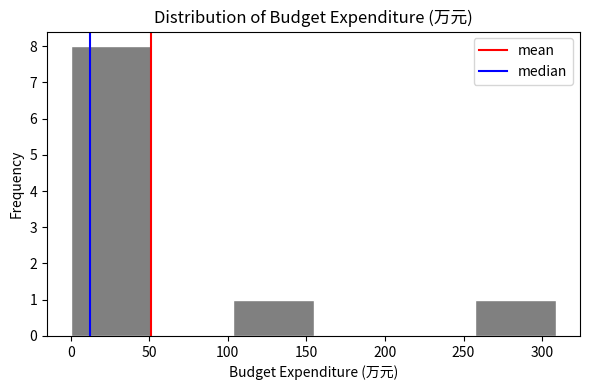

Over which range of the x-axis is the bar tallest?

0 to 50